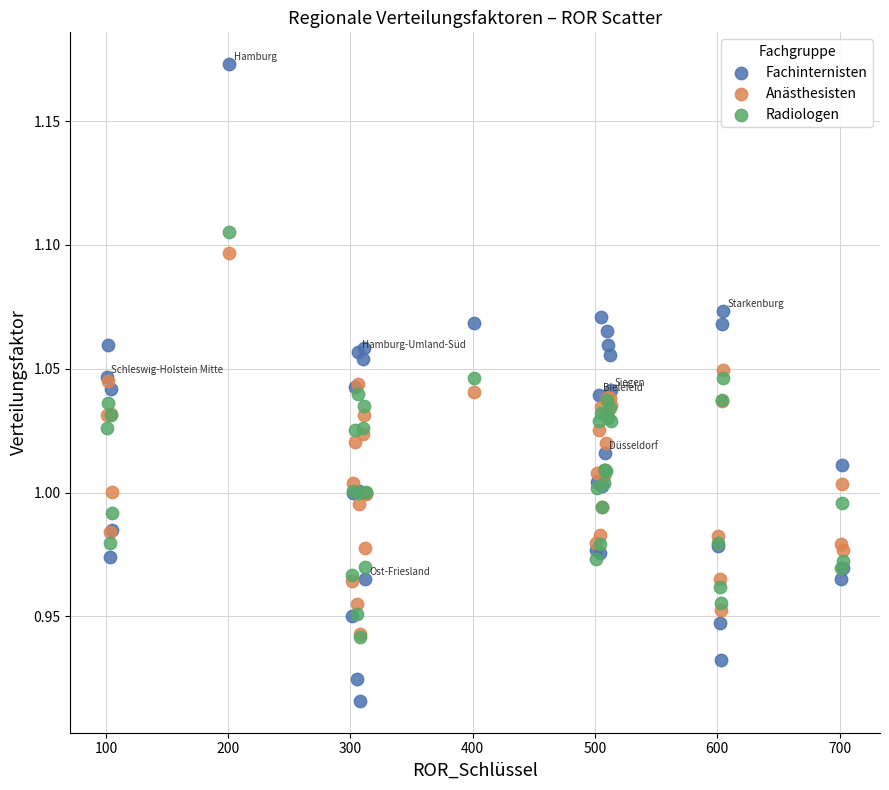

Which series has the widest spread of Y values?

Fachinternisten